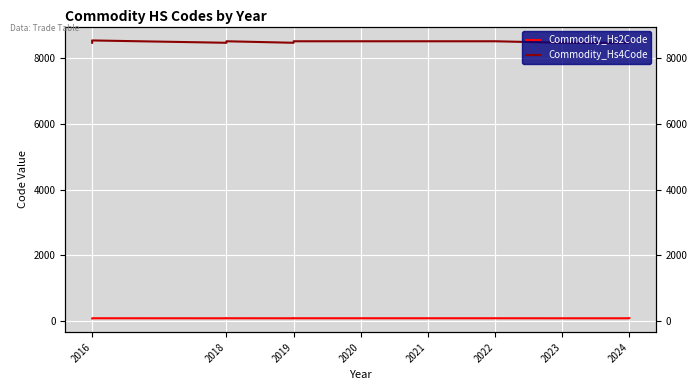

True or false: Commodity_Hs4Code and Commodity_Hs2Code intersect in this chart.

False